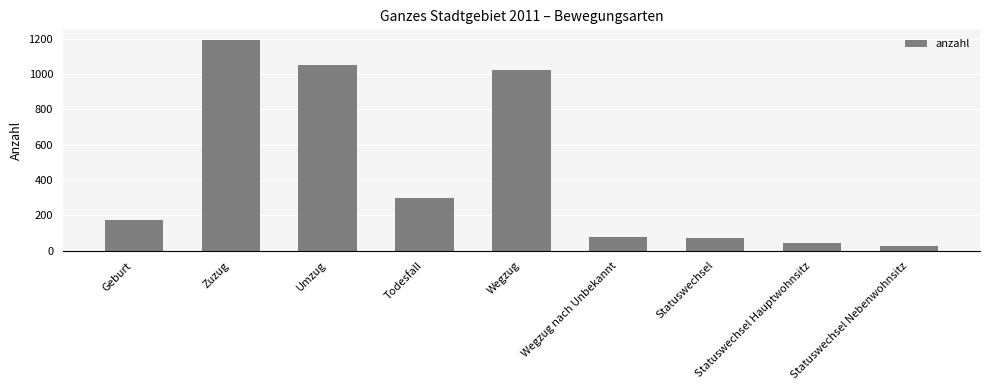

What is the average value?

440